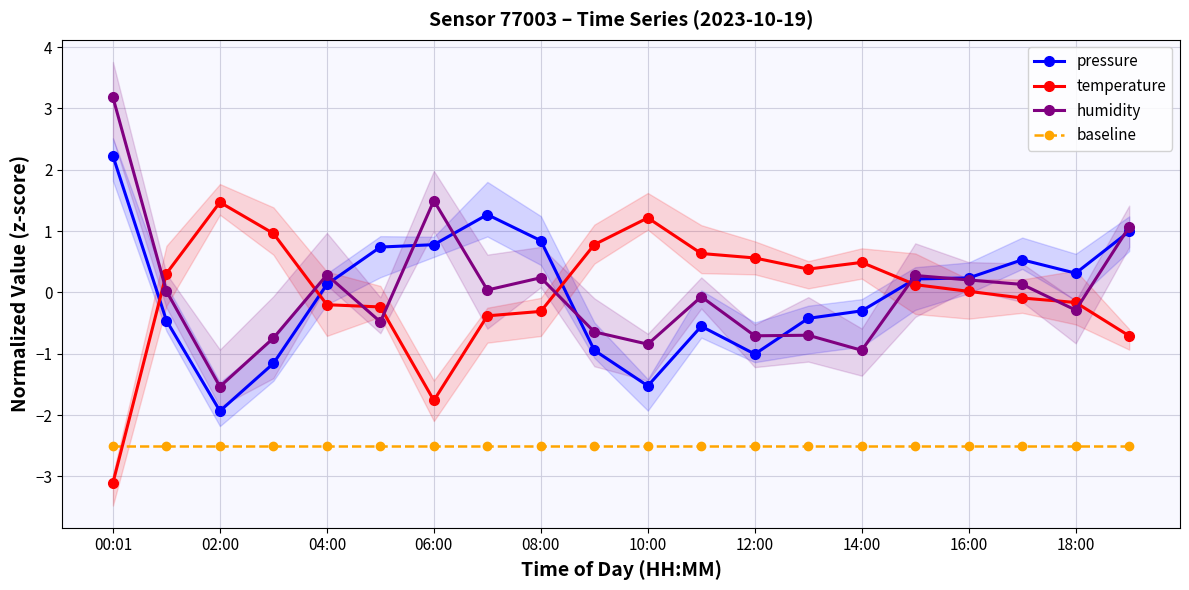

At which category does humidity reach its first local peak?

04:00